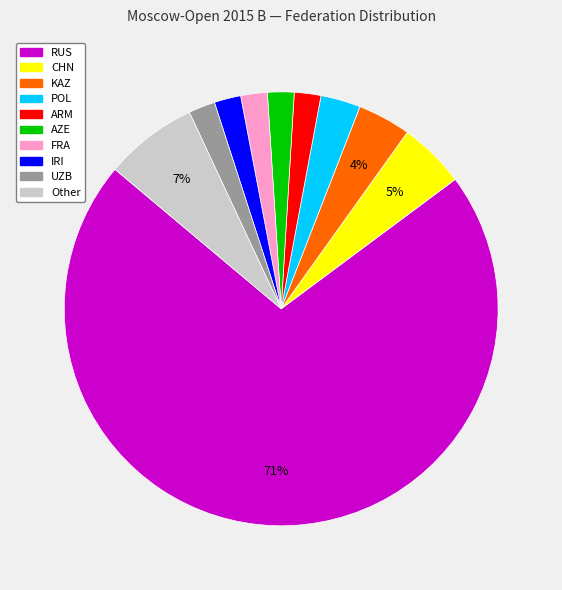

Which has a higher value, POL or UZB?

POL